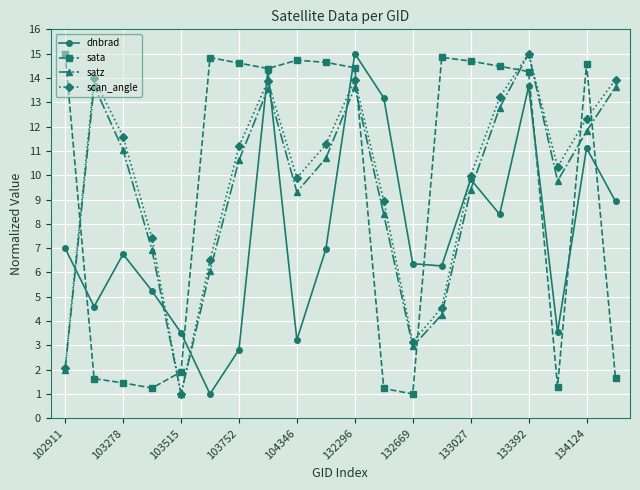

What is the greatest value displayed?

15.0